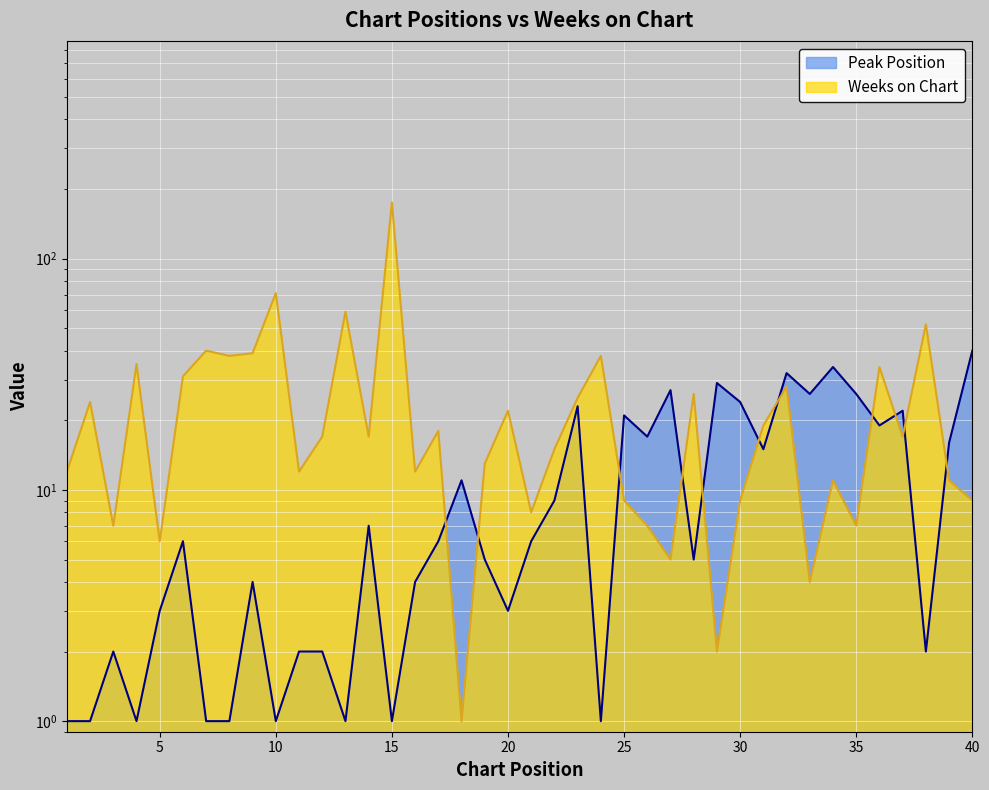

At which label is Weeks on Chart closest to 88?

10